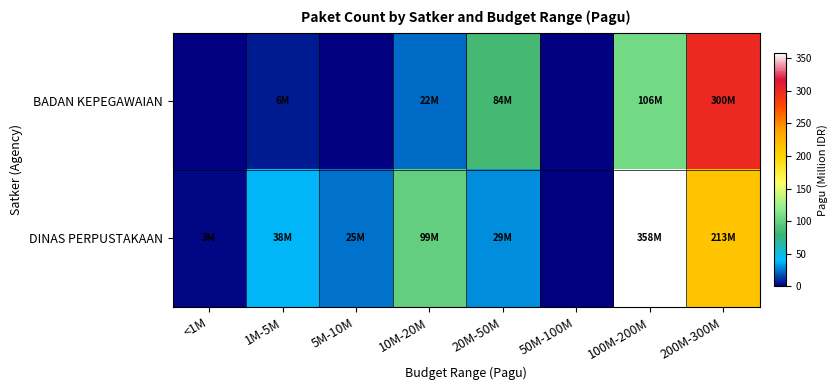

Which label corresponds to the smallest value in the chart?

<1M